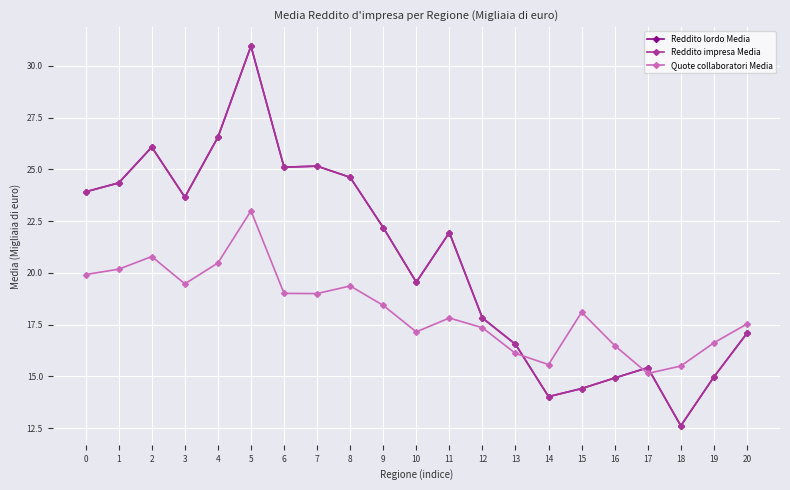

Which category has the highest value in the Reddito lordo Media series?

5